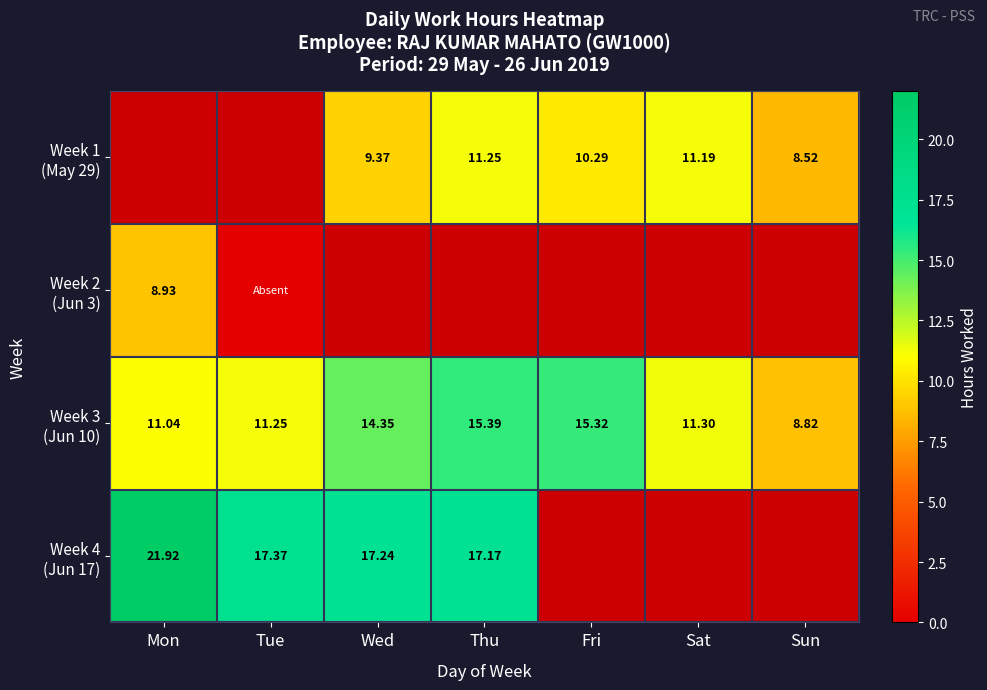

Is the value of Week 4 (Jun 17) at Wed greater than the value of Week 3 (Jun 10) at Mon?

Yes